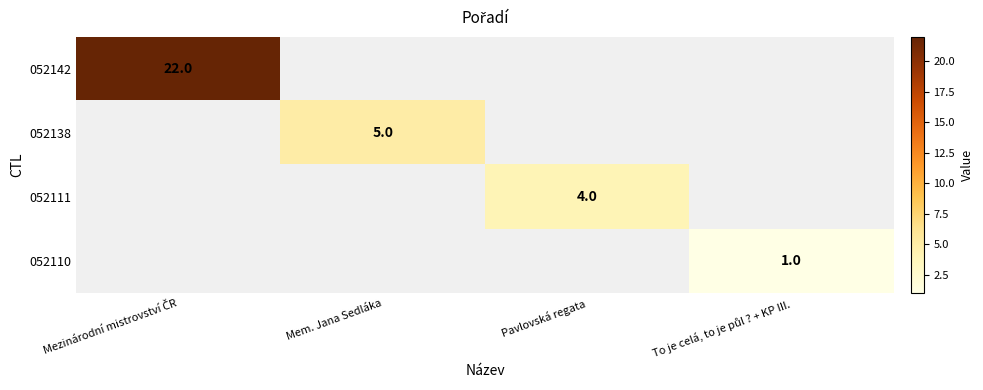

Is it true that 052138 equals 2 at Mem. Jana Sedláka?

False